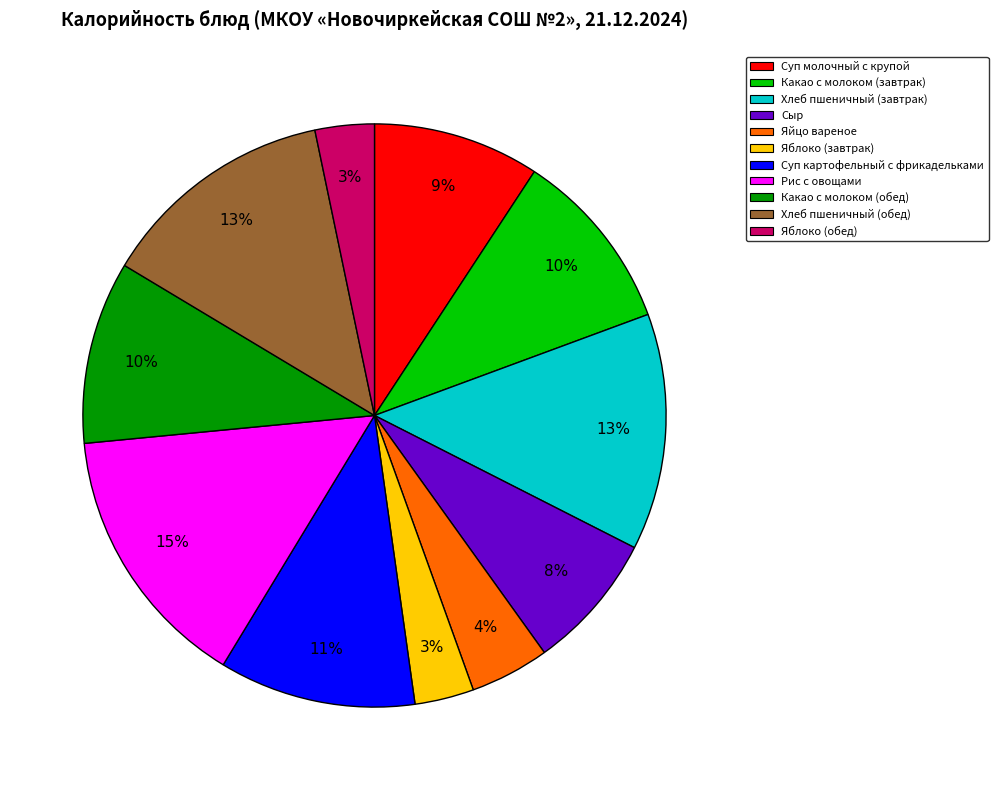

Combined, do Рис с овощами and Яйцо вареное account for over 50%?

No